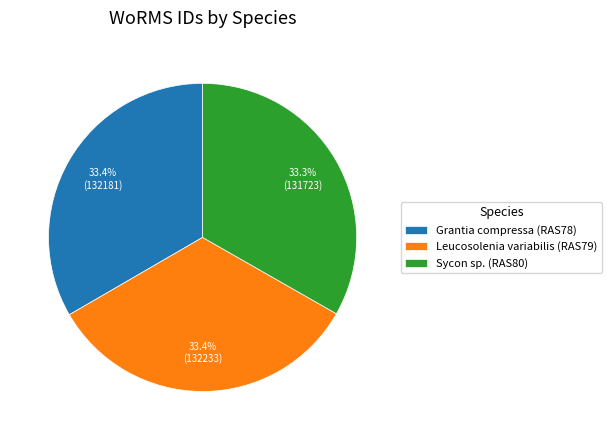

To the nearest percent, what portion does Sycon sp. (RAS80) represent?

33%